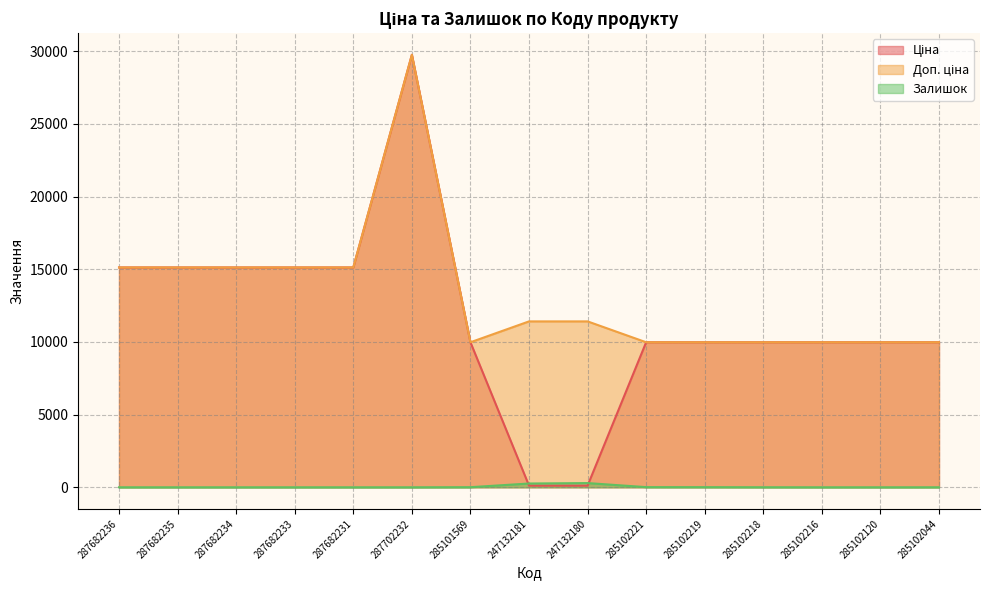

Does the chart have visible grid lines?

Yes